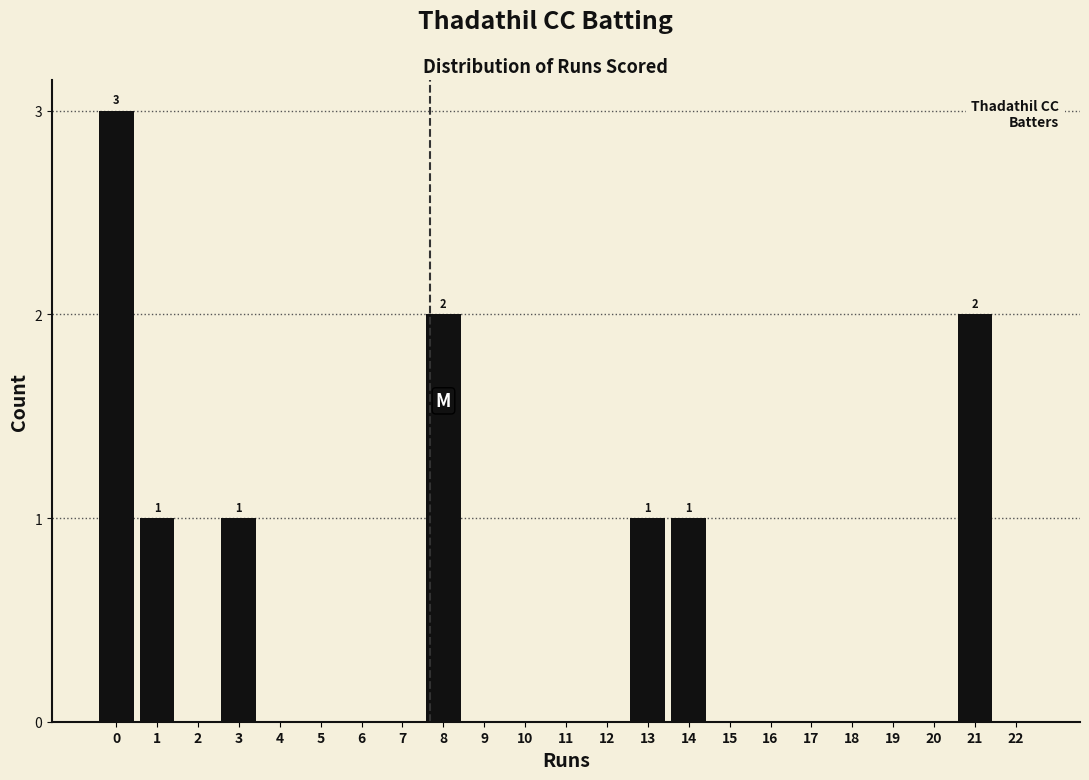

Reading left to right, what are all the values shown in this chart?

0=3	1=1	2=0	3=1	4=0	5=0	6=0	7=0	8=2	9=0	10=0	11=0	12=0	13=1	14=1	15=0	16=0	17=0	18=0	19=0	20=0	21=2	22=0